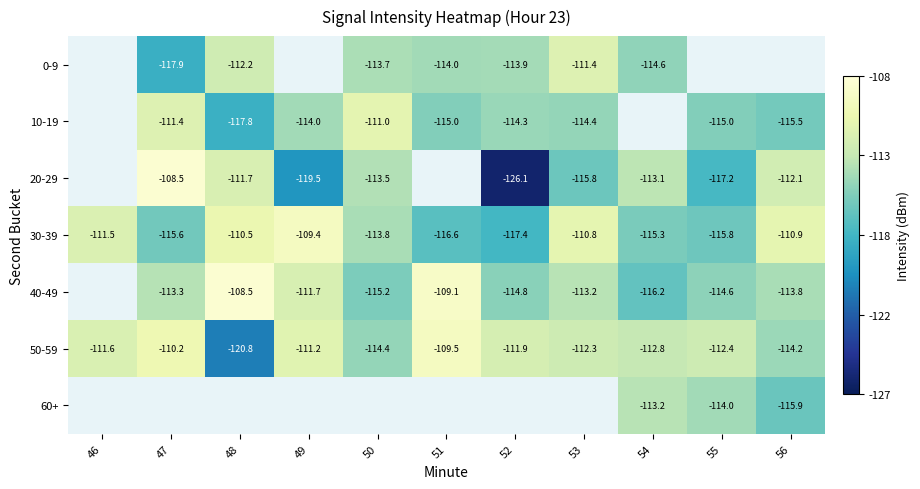

Is the value of 60+ at 55 greater than the value of 10-19 at 48?

Yes